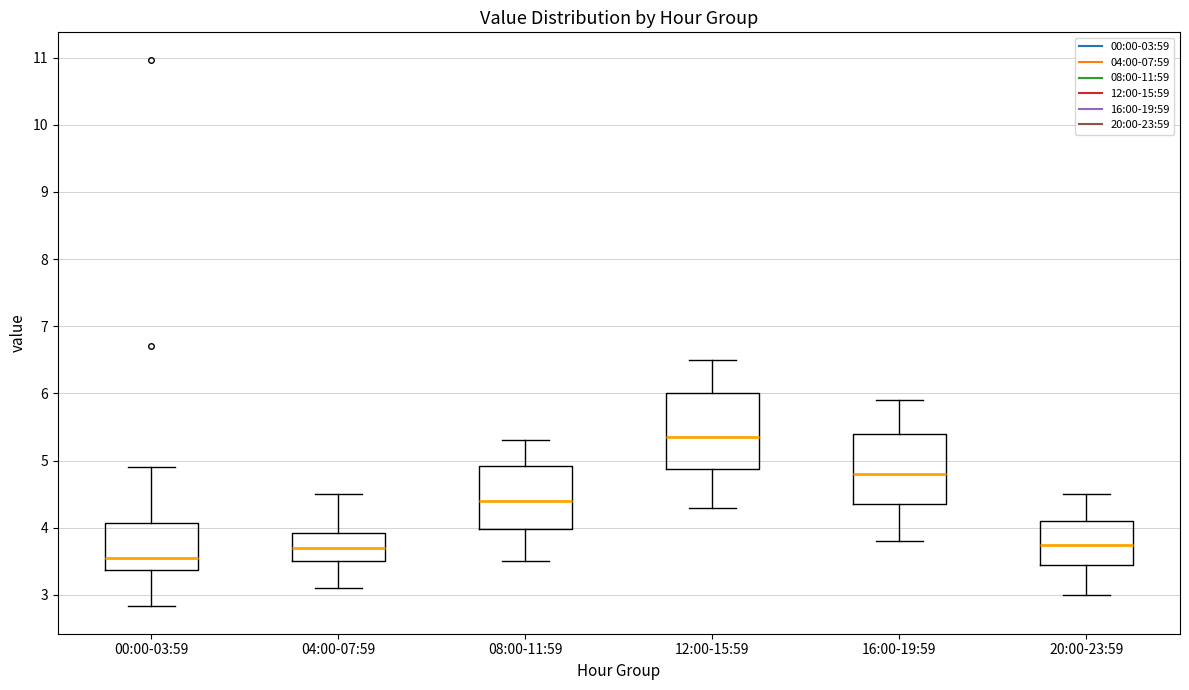

Reading left to right, read every box against the y-axis: the position of its median line, the range the box covers, and the ends of its whiskers. The values are not printed on the chart, so give them approximately, as read against the axis.

00:00-03:59: median 3.6, box 3.4 to 4.1, whiskers 2.8 to 4.9
04:00-07:59: median 3.7, box 3.5 to 3.9, whiskers 3.1 to 4.5
08:00-11:59: median 4.4, box 4.0 to 4.9, whiskers 3.5 to 5.3
12:00-15:59: median 5.4, box 4.9 to 6.0, whiskers 4.3 to 6.5
16:00-19:59: median 4.8, box 4.4 to 5.4, whiskers 3.8 to 5.9
20:00-23:59: median 3.8, box 3.5 to 4.1, whiskers 3.0 to 4.5